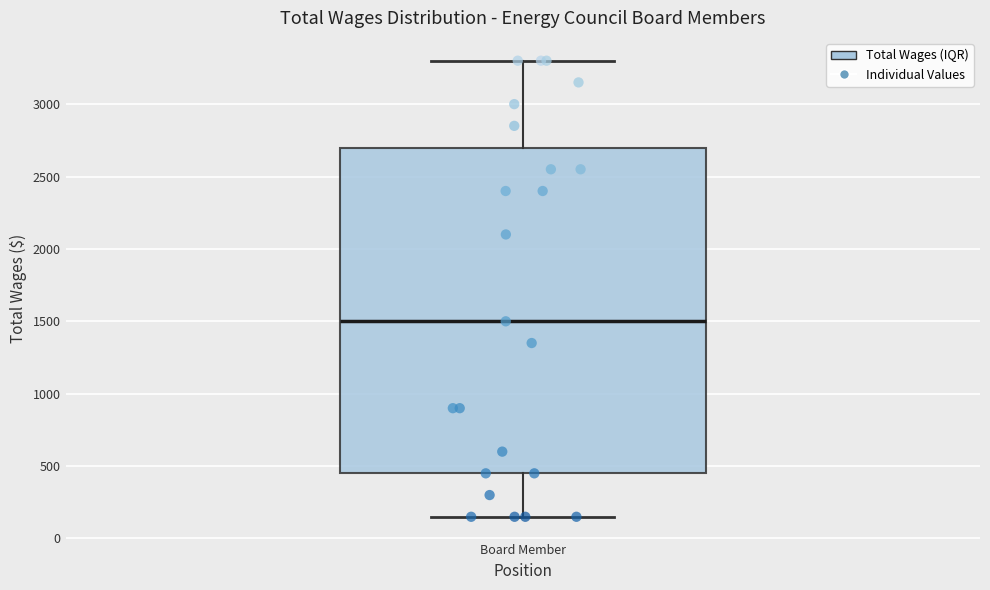

Transcribe this box plot: give where the median line is, the range the box spans, and where the two whiskers end, as read against the y-axis. The values are not printed on the chart, so give them approximately, as read against the axis.

median 1500, box 450 to 2700, whiskers 150 to 3300